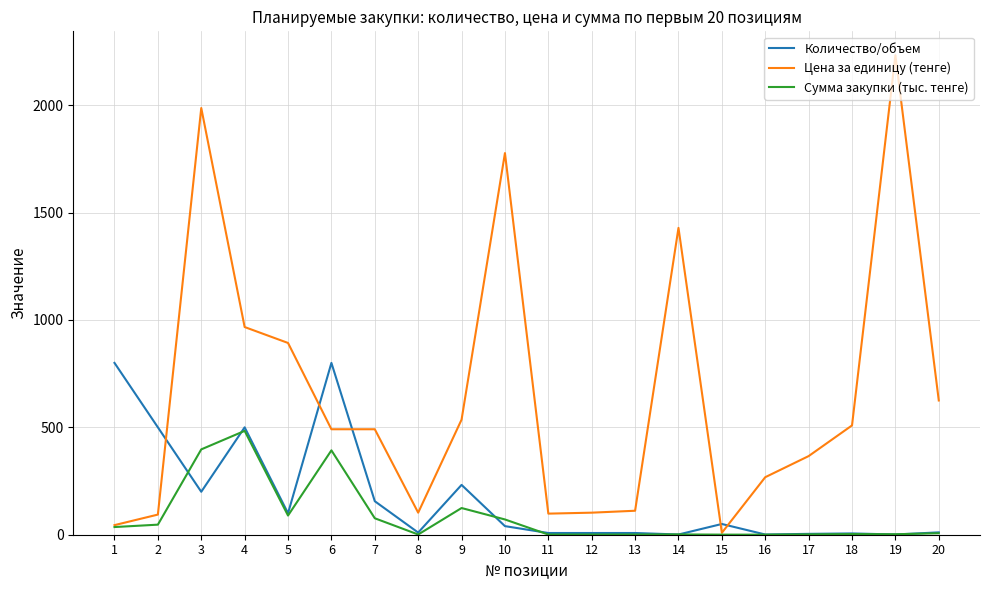

At 9, list the series in order from largest to smallest.

Цена за единицу (тенге), Количество/объем, Сумма закупки (тыс. тенге)